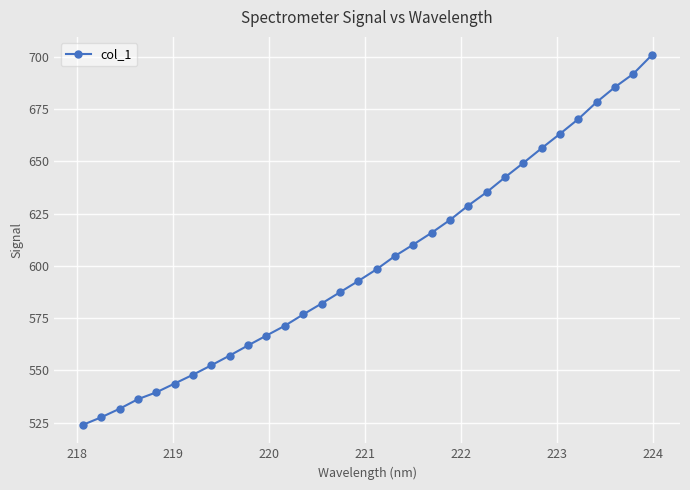

What is the value of the 21st point from the left?

622.0